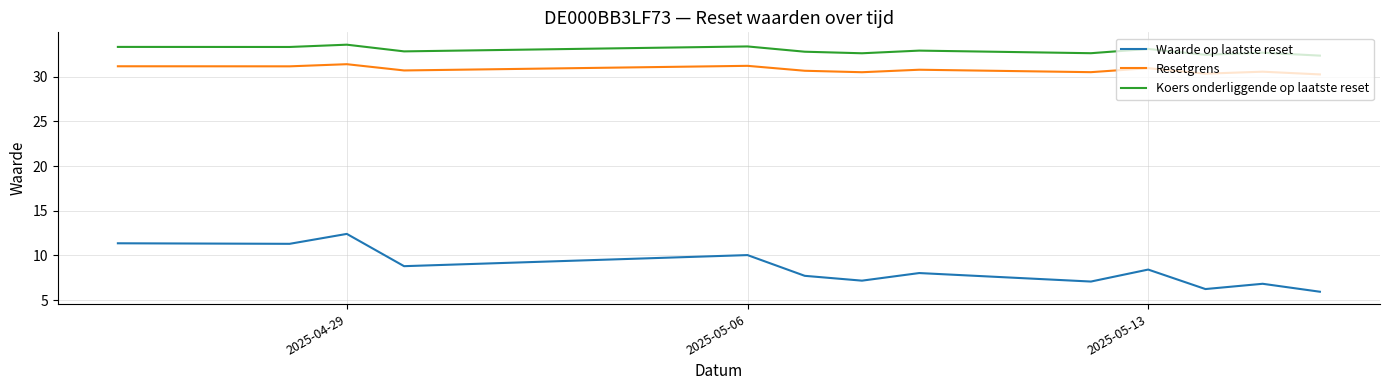

Which series has the largest total across all categories?

Koers onderliggende op laatste reset